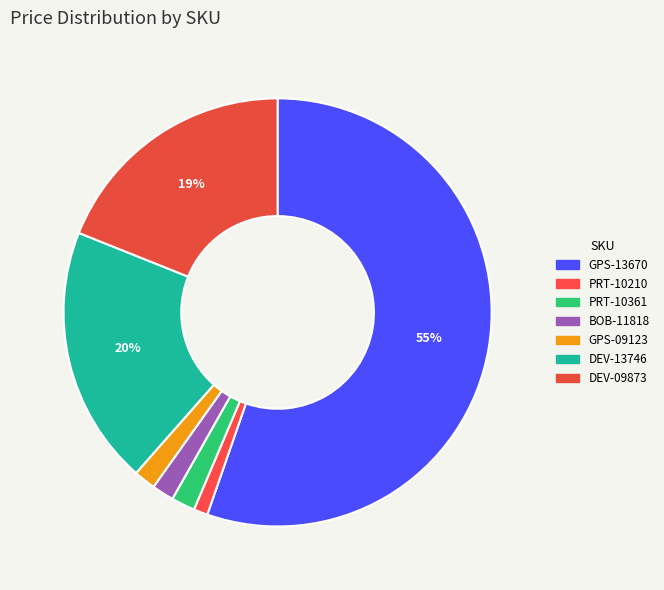

How many segments does this pie chart have?

7